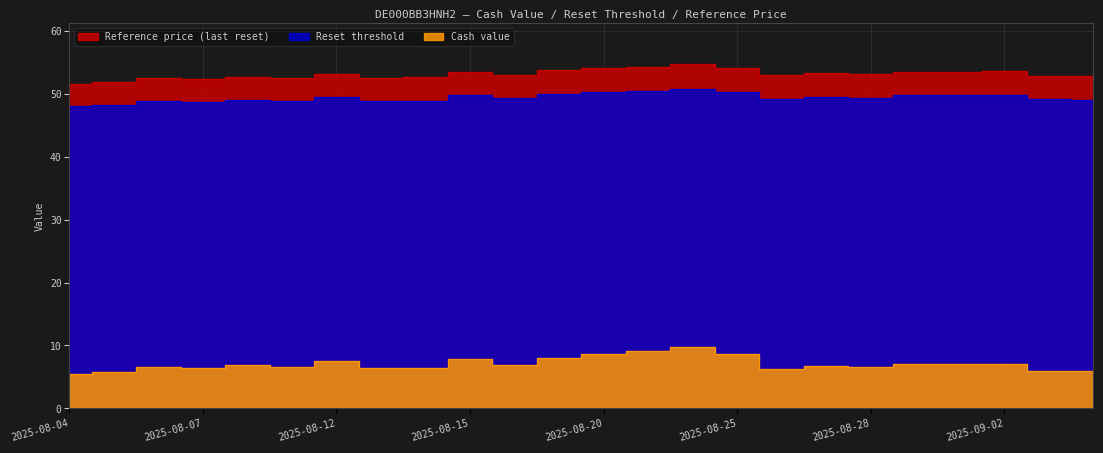

True or false: Reference price has a value of 90.0 at 2025-08-11.

False